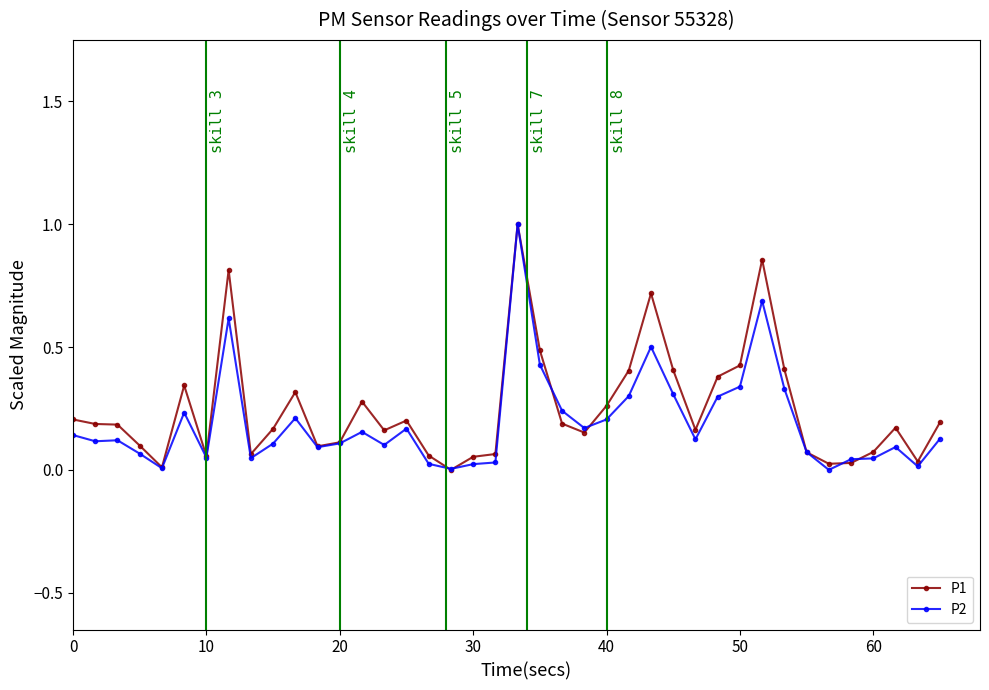

What is the maximum value for P1?

1.0